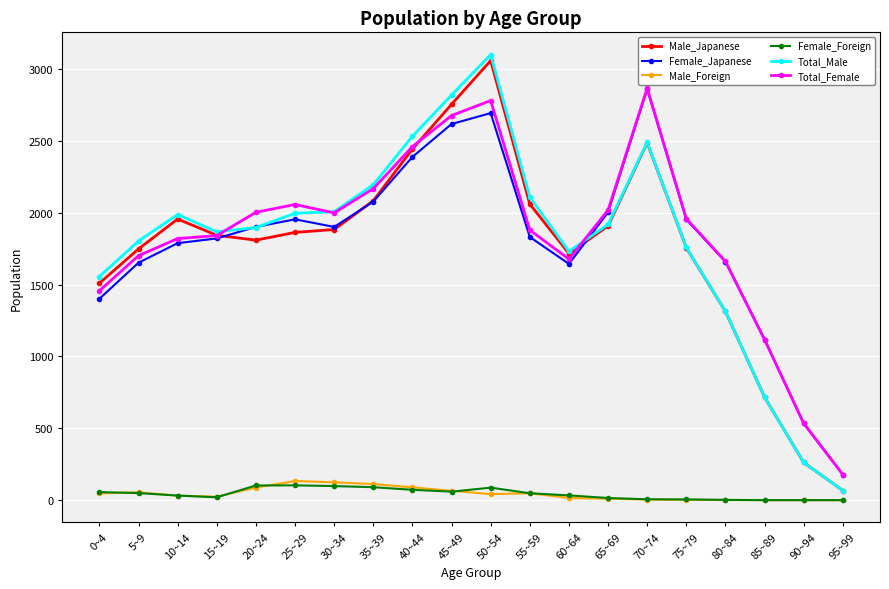

What is the sum of the Male_Japanese values at 35~39 and 75~79?

3839